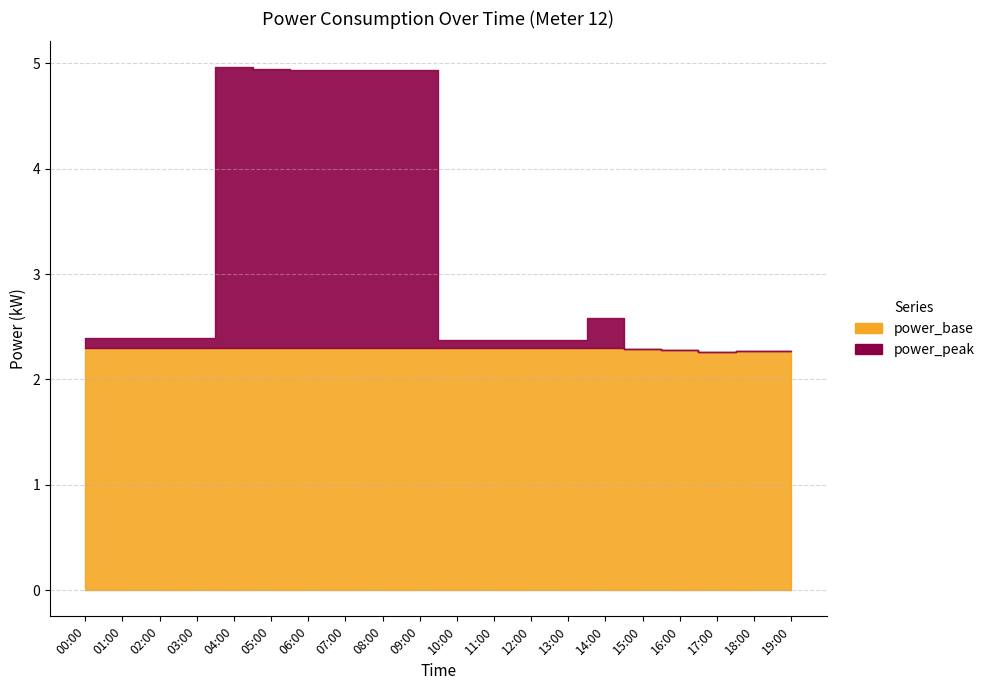

Is it true that the value at 04:00 is 5.0?

True